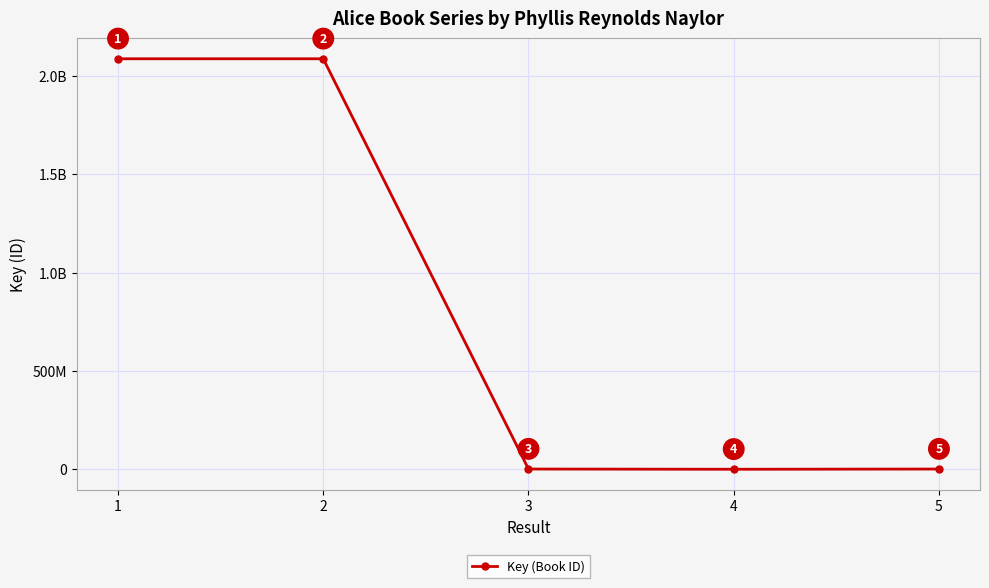

Is this an area chart (filled region under the line)?

No